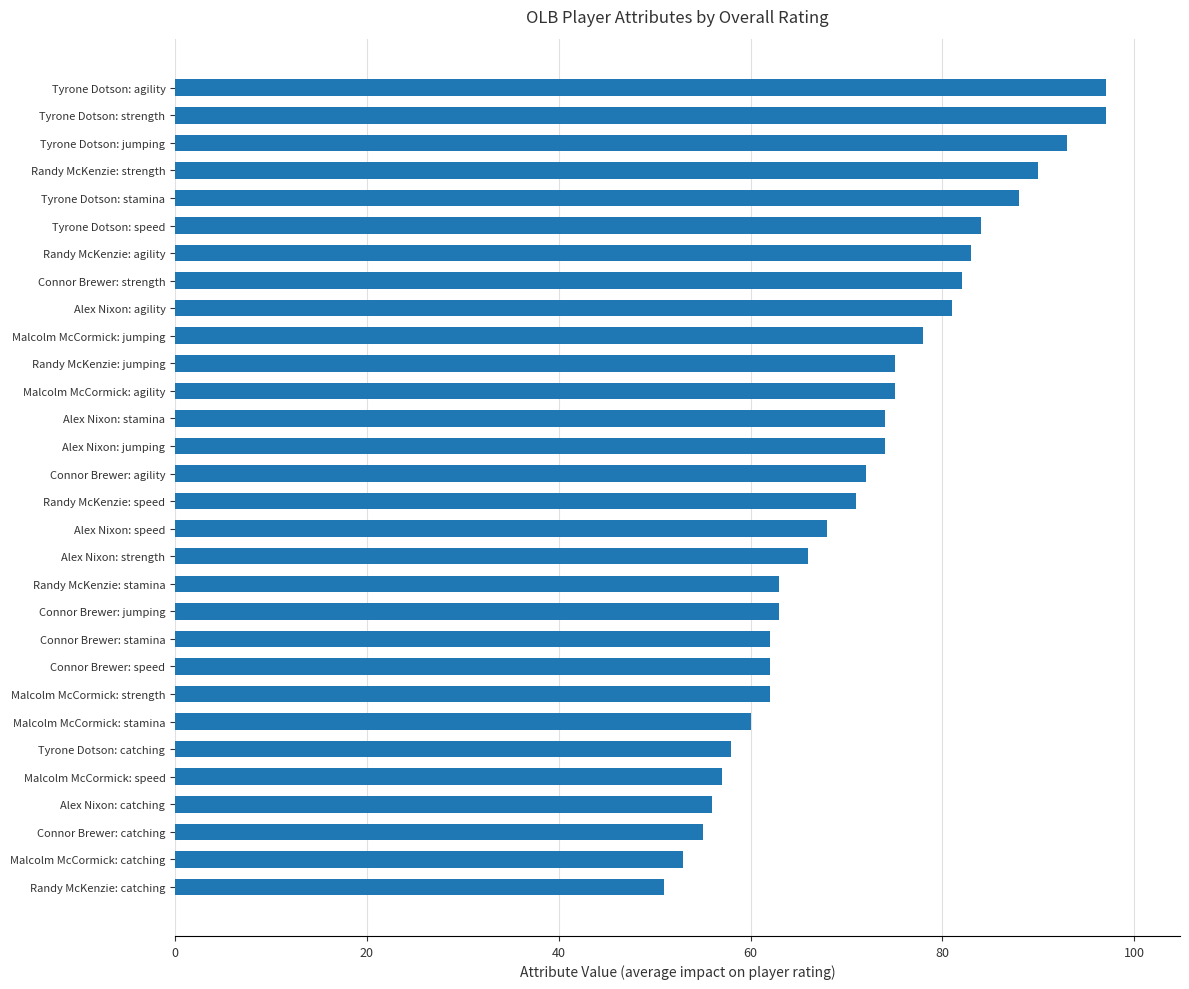

What is the sum of all values?

2150